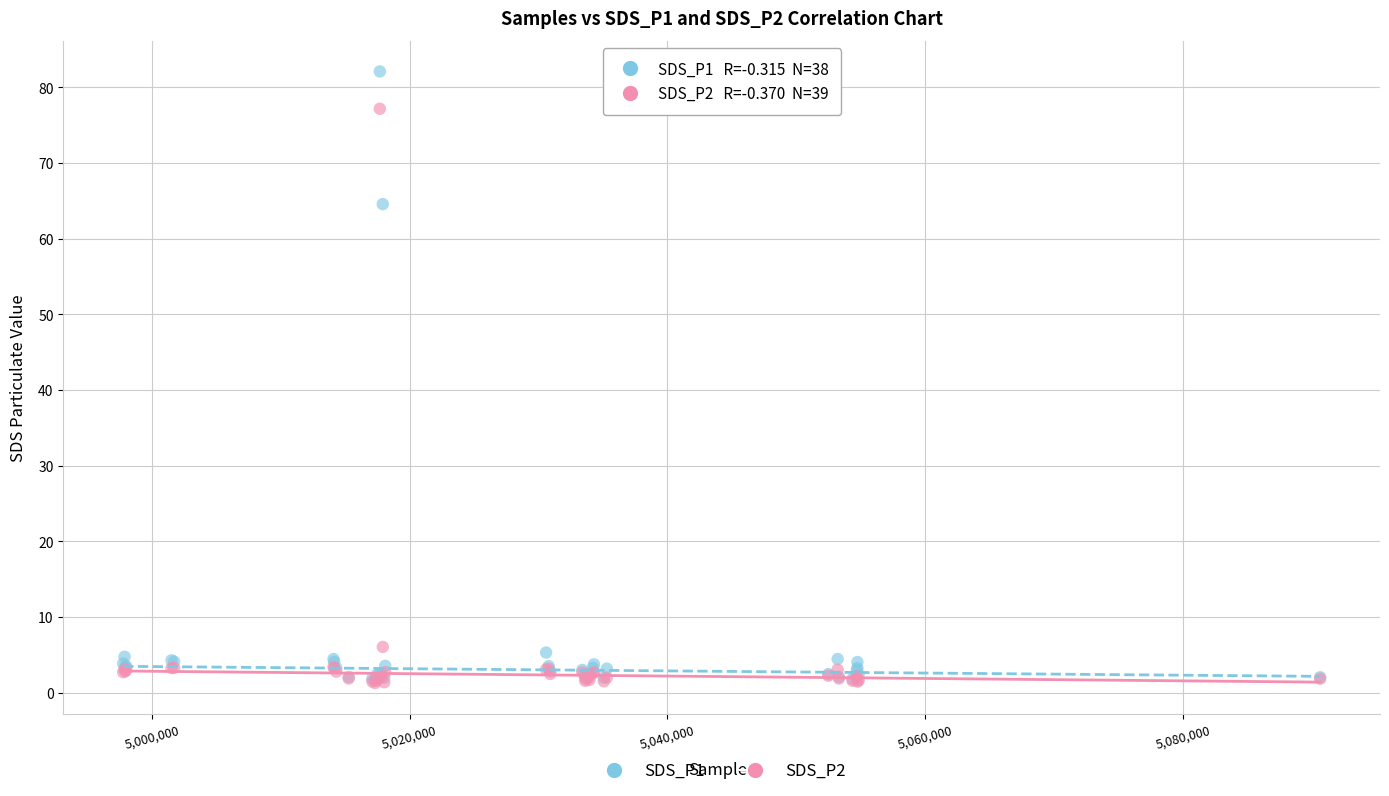

Across all series, what Y value is closest to 41?

64.6